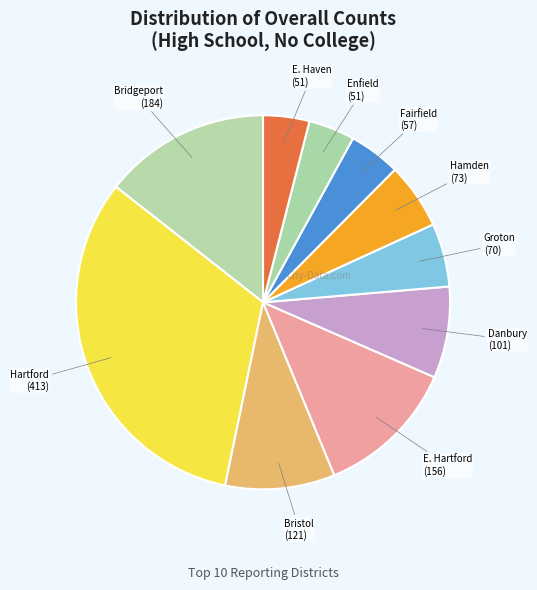

Which category has the smallest portion of the pie?

Enfield School District